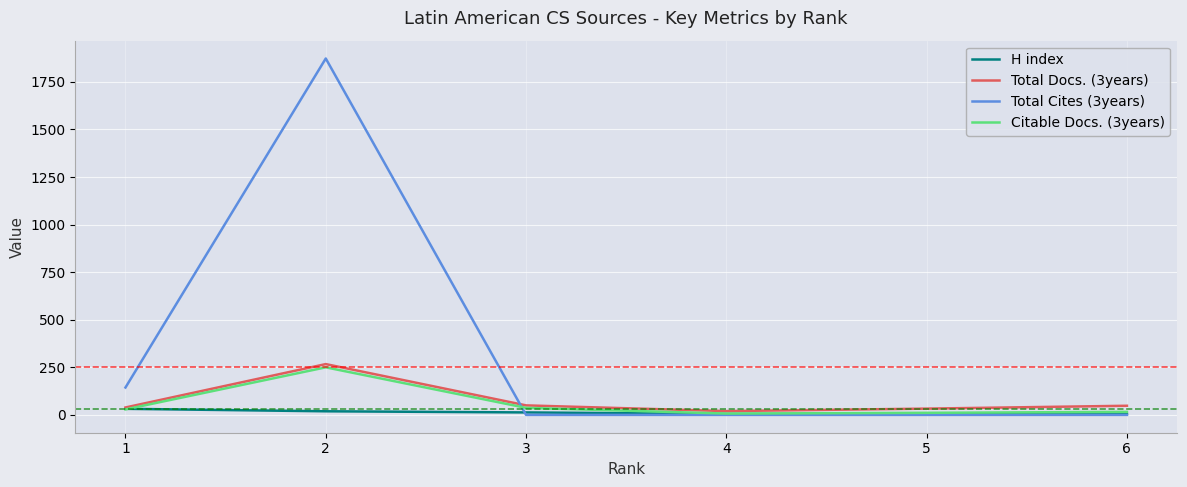

What is the maximum value for Total Cites (3years)?

1873